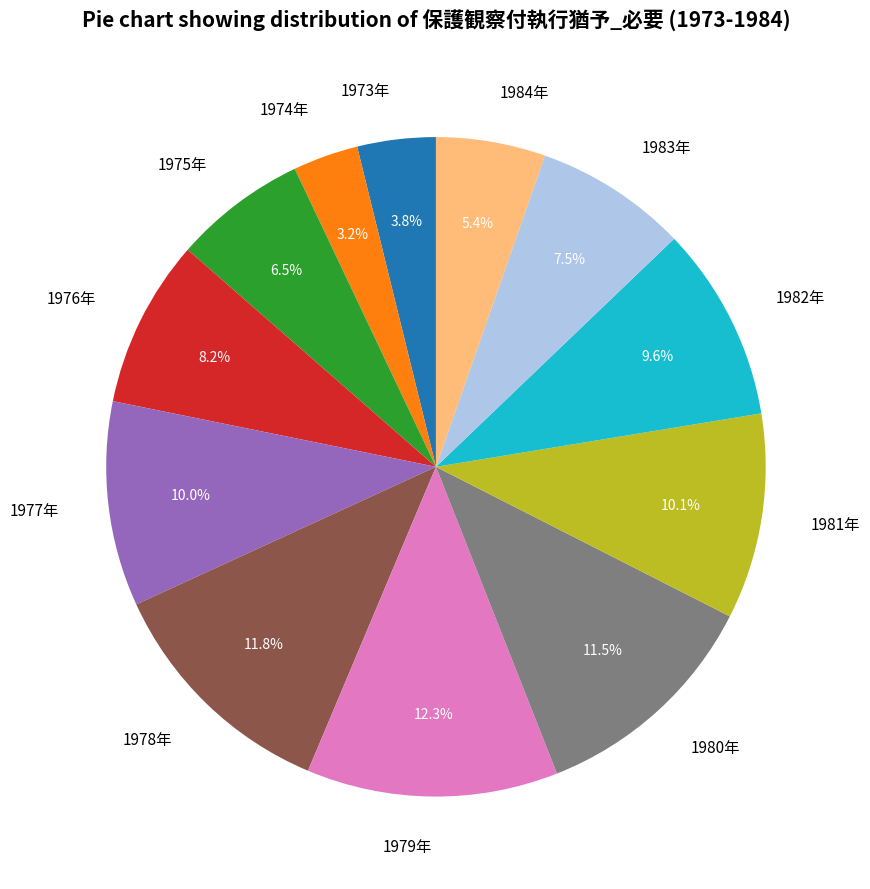

What is the smallest slice in the pie chart?

1974年